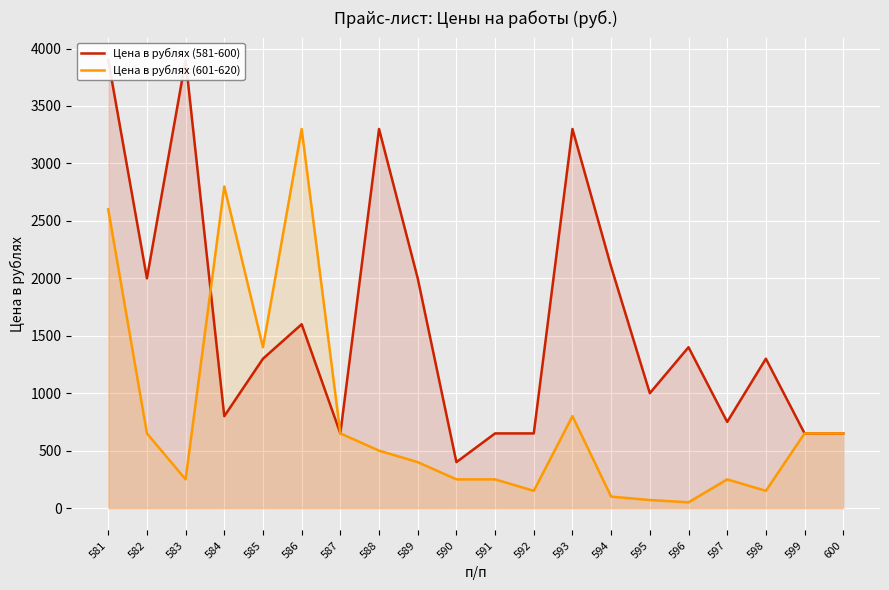

What is the difference between the second highest and minimum values in the Цена в рублях (581-600) series?

3500